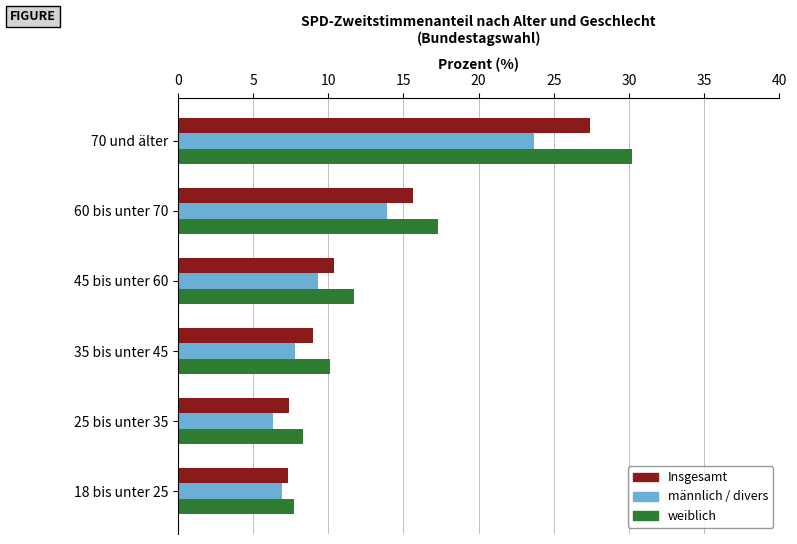

Which category has the highest value in the männlich / divers series?

70 und älter